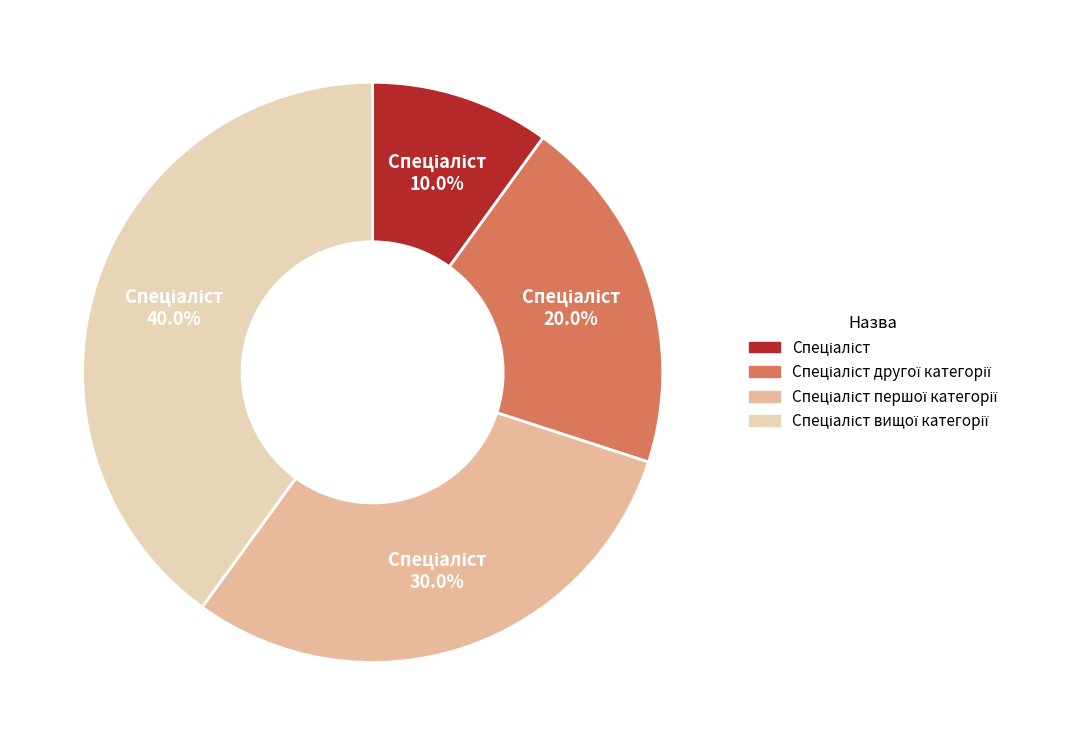

Is there any slice that represents more than half of the pie?

No